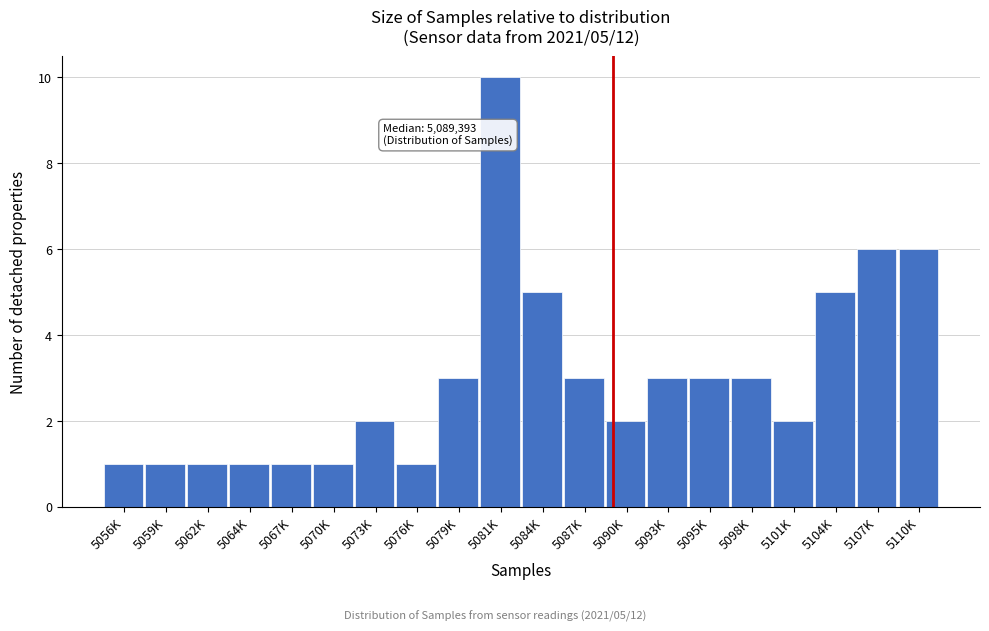

Reading left to right, what are all the values shown in this chart?

1	1	1	1	1	1	2	1	3	10	5	3	2	3	3	3	2	5	6	6